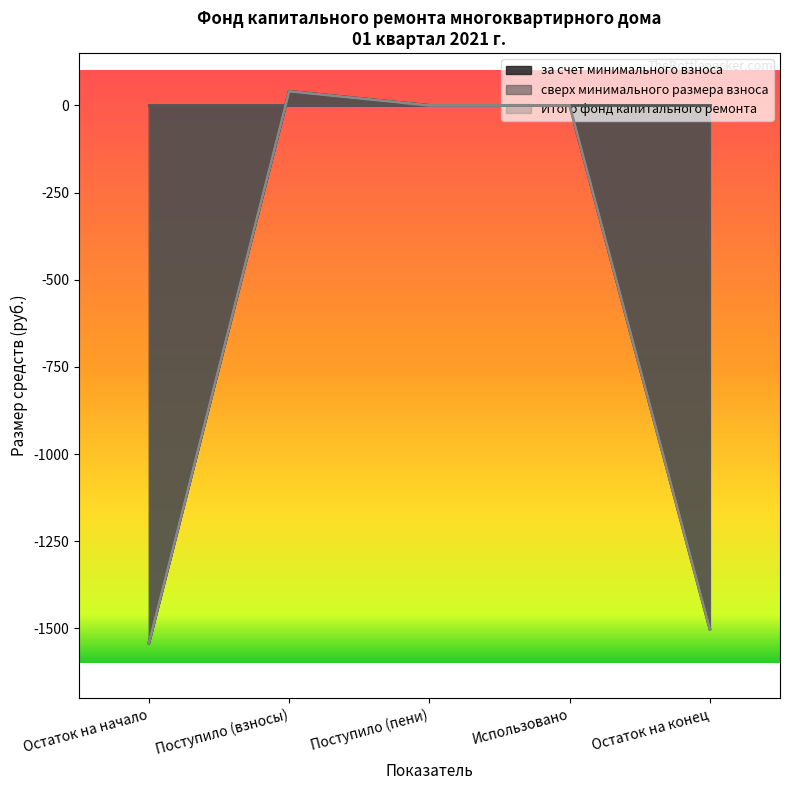

Does the chart display data point markers on the line(s)?

No